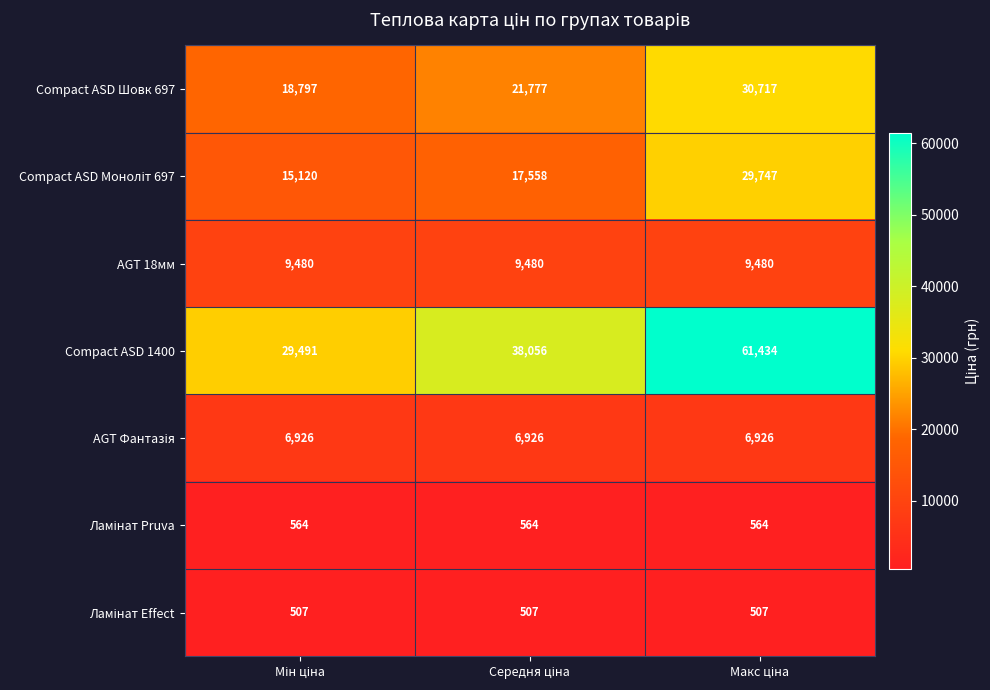

What is the smallest value displayed?

507